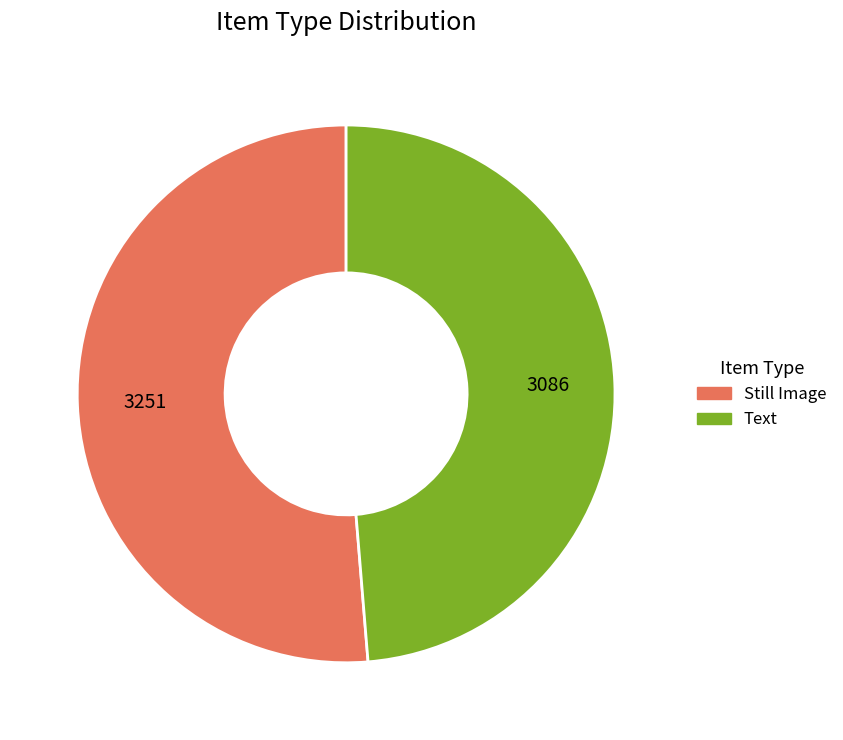

Combined, do Text and Still Image account for over 50%?

Yes